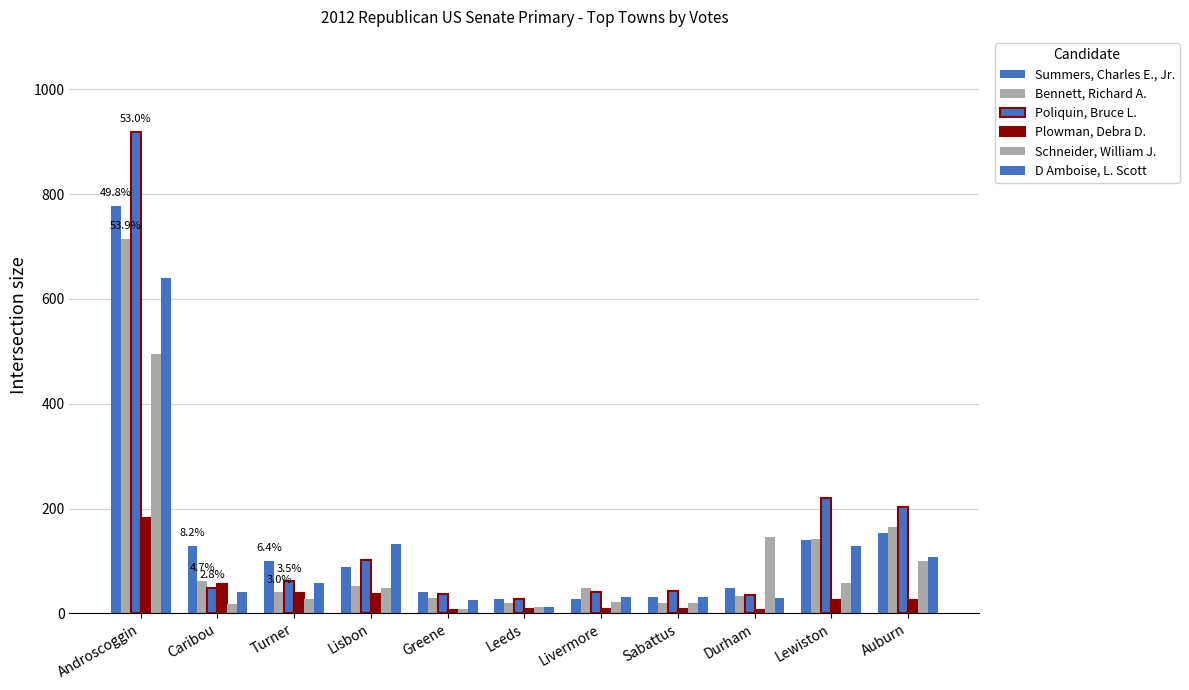

What is the difference between the highest and lowest values at Lisbon?

96